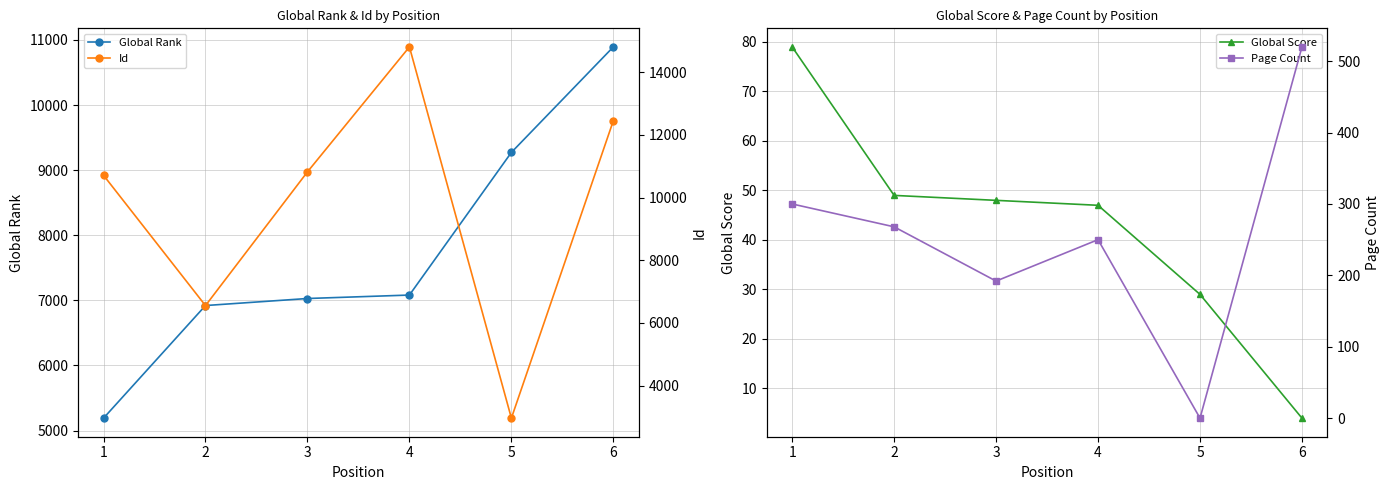

How many data points does each series have?

6